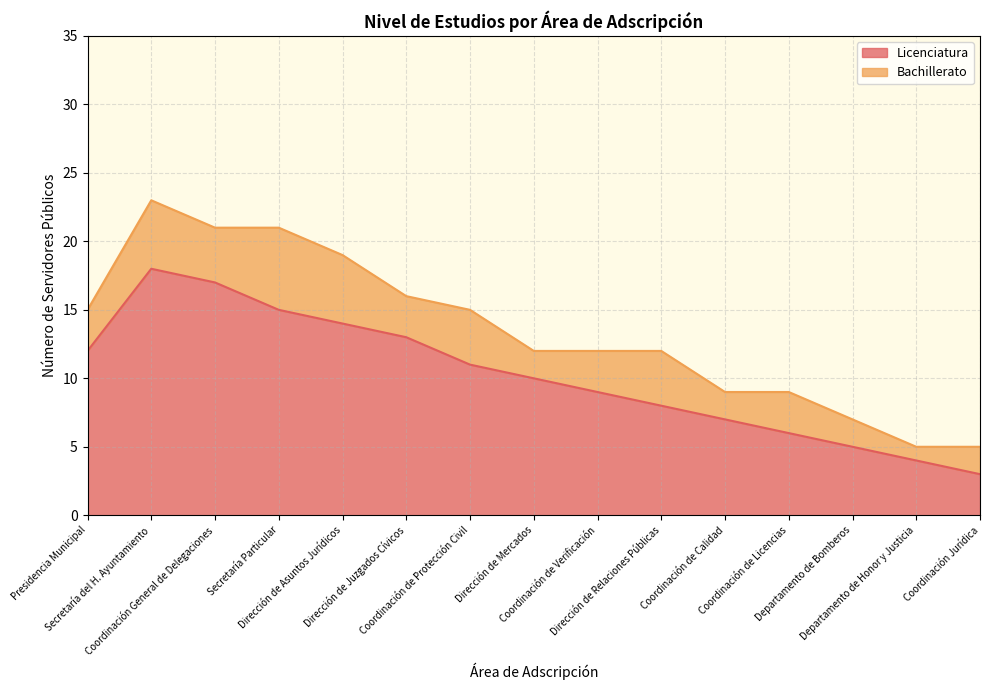

Reading left to right, extract all data points from this chart.

Presidencia Municipal=12	Secretaría del H. Ayuntamiento=18	Coordinación General de Delegaciones=17	Secretaría Particular=15	Dirección de Asuntos Jurídicos=14	Dirección de Juzgados Cívicos=13	Coordinación de Protección Civil=11	Dirección de Mercados=10	Coordinación de Verificación=9	Dirección de Relaciones Públicas=8	Coordinación de Calidad=7	Coordinación de Licencias=6	Departamento de Bomberos=5	Departamento de Honor y Justicia=4	Coordinación Jurídica=3